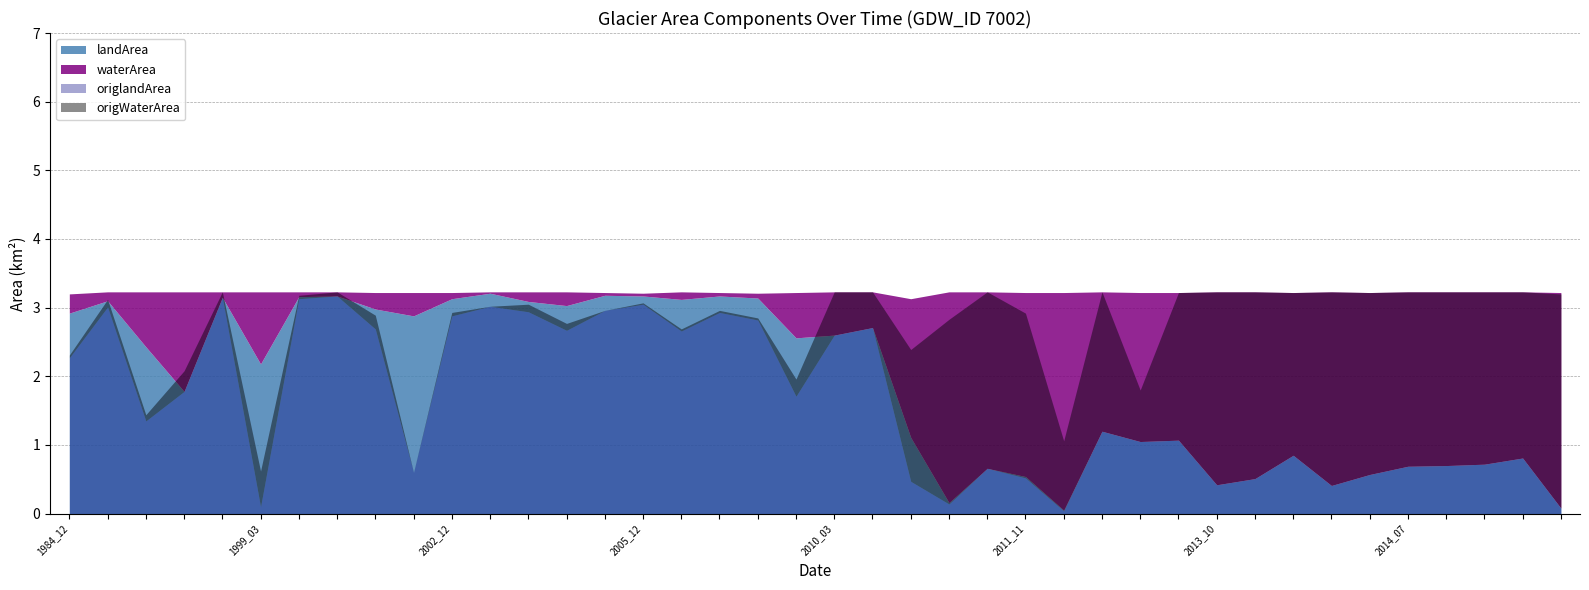

What are all the series names shown in the legend?

waterArea, landArea, origWaterArea, origlandArea